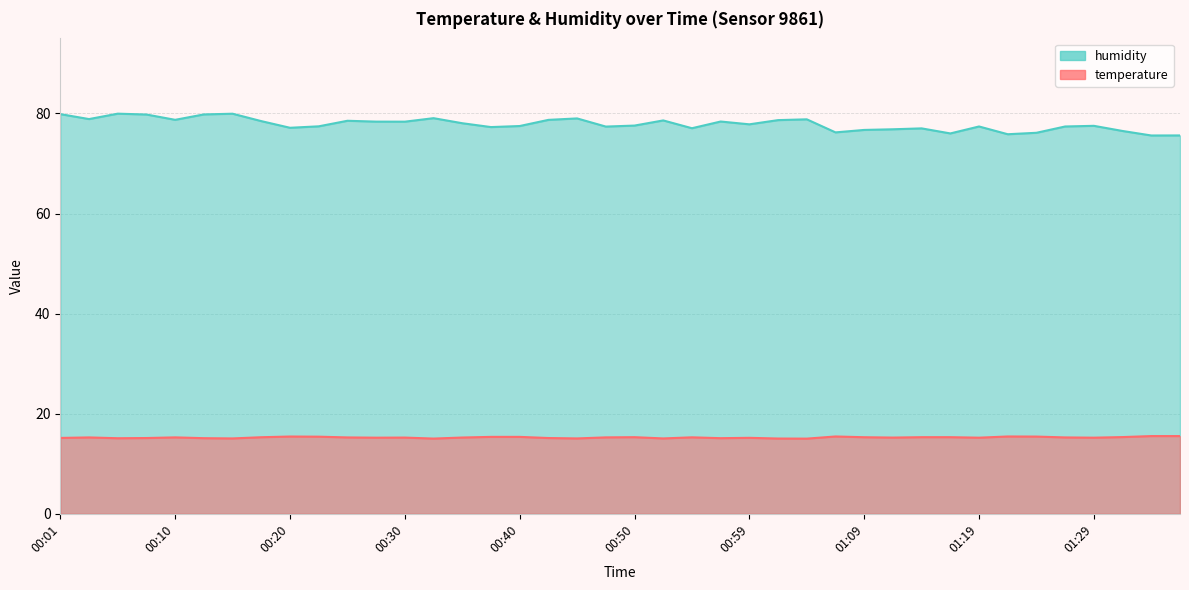

Between 00:06 and 00:03, which is larger?

00:03